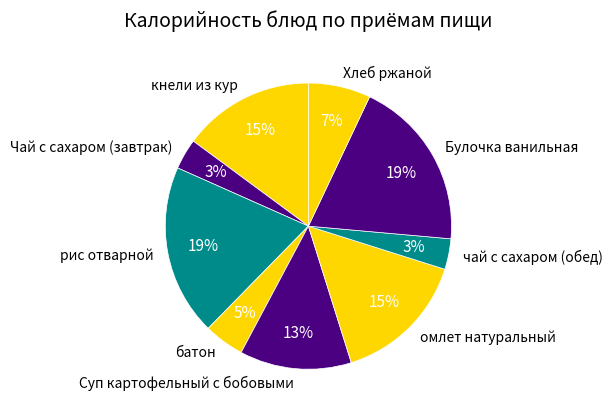

Is there any slice that represents more than half of the pie?

No